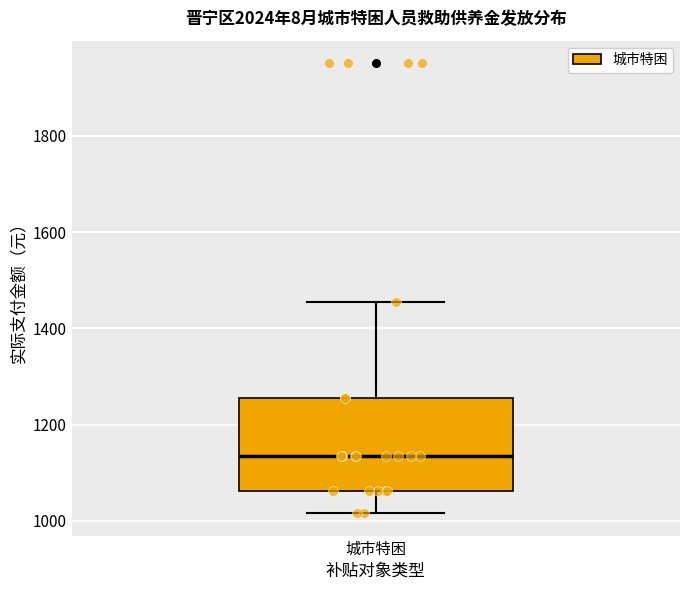

Transcribe this box plot: give where the median line is, the range the box spans, and where the two whiskers end, as read against the y-axis. The values are not printed on the chart, so give them approximately, as read against the axis.

median 1140, box 1060 to 1260, whiskers 1020 to 1460